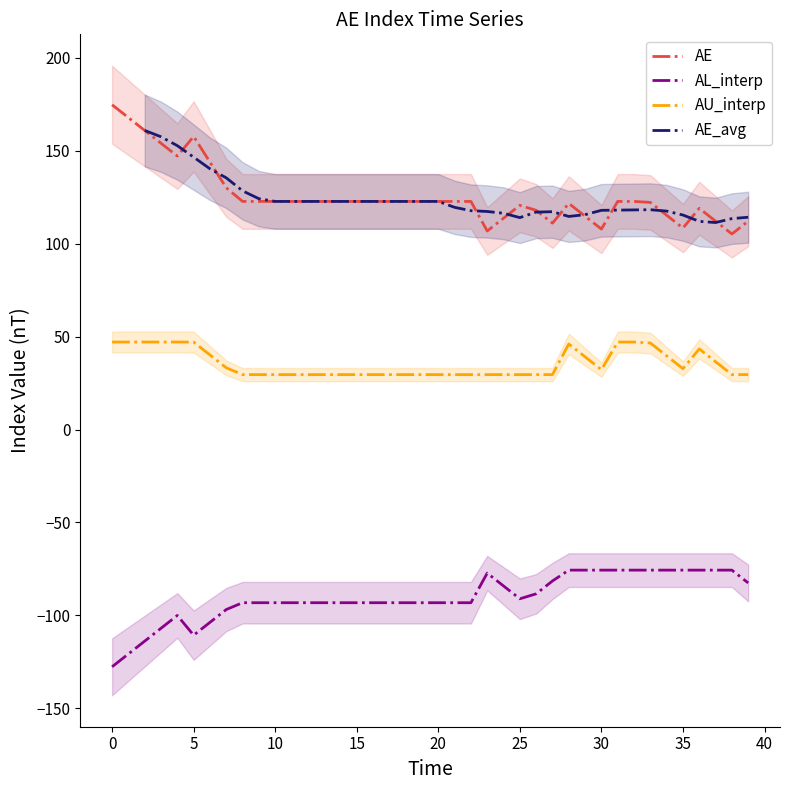

At which category does AE reach its first local valley?

4